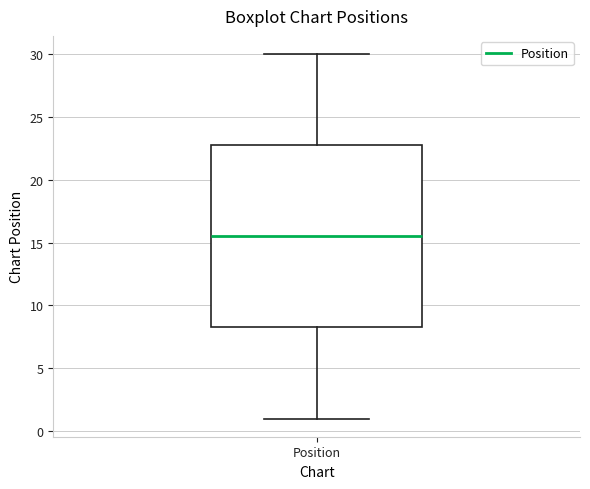

Read this box plot against the y-axis: the position of the median line, the range covered by the box, and the ends of both whiskers. The values are not printed on the chart, so give them approximately, as read against the axis.

median 15.5, box 8.5 to 23.0, whiskers 1.0 to 30.0